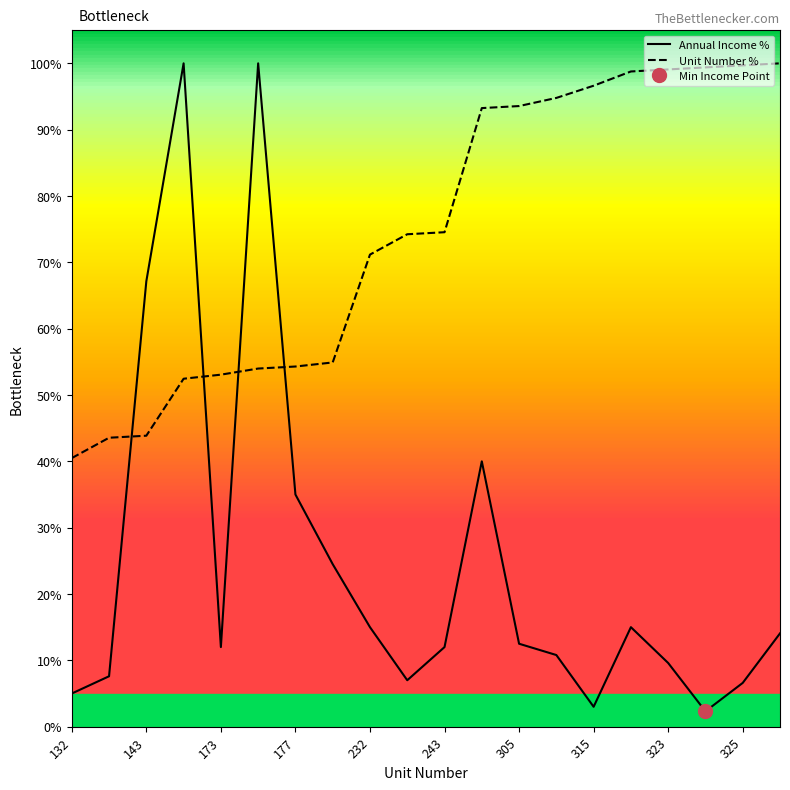

True or false: Unit Number % and Annual Income % cross at least once.

True